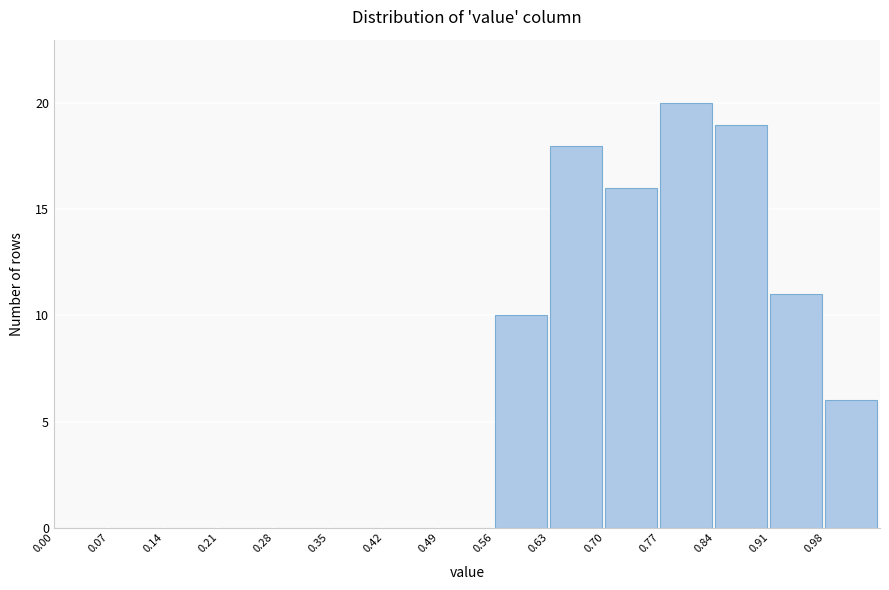

Over which range of the x-axis is the bar tallest?

0.77 to 0.84